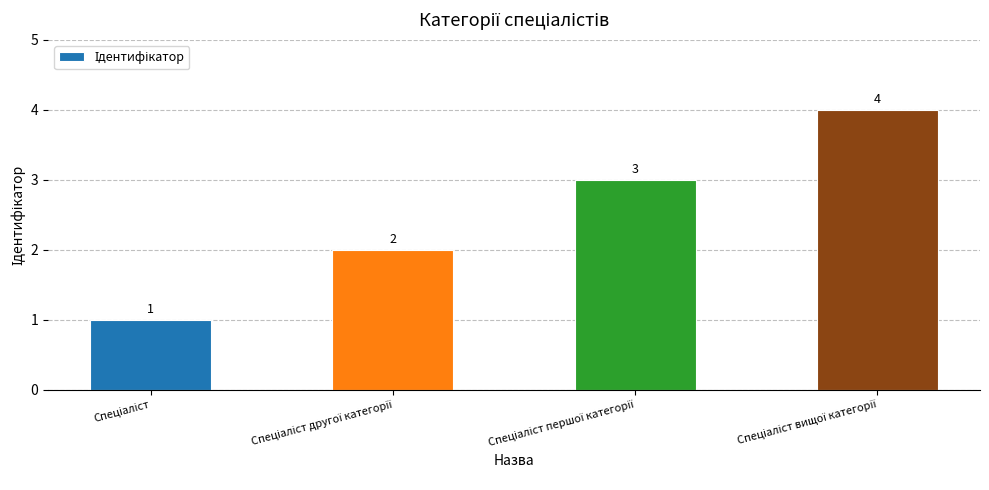

Does the chart contain any negative values?

No